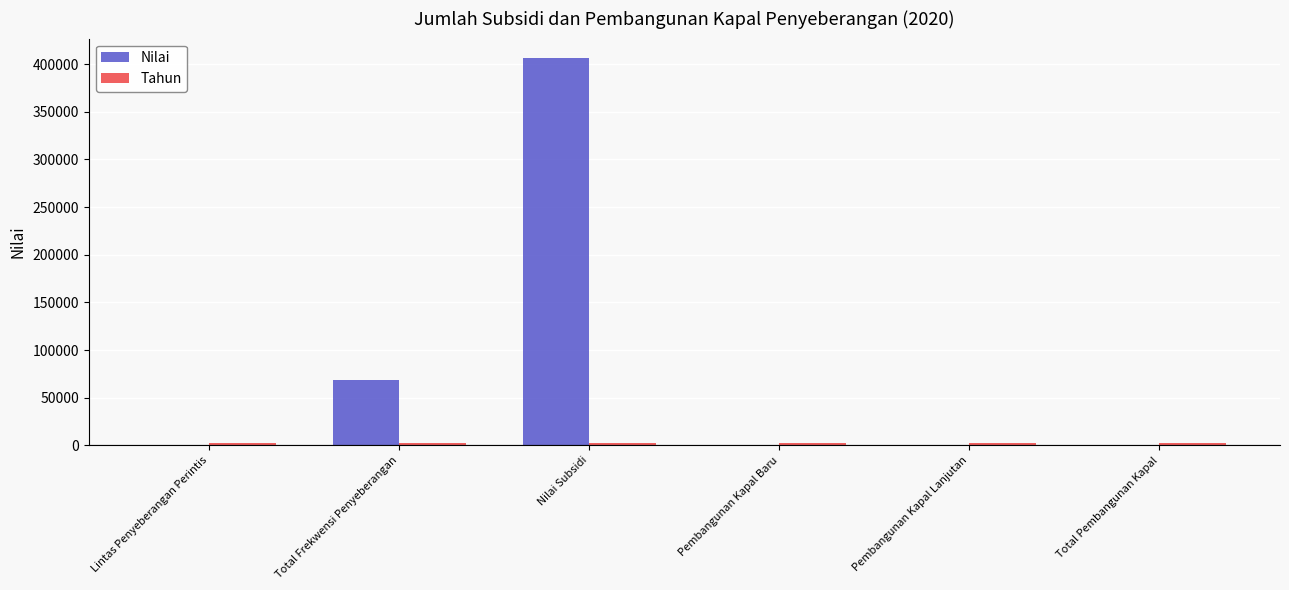

How many groups of bars are there?

6